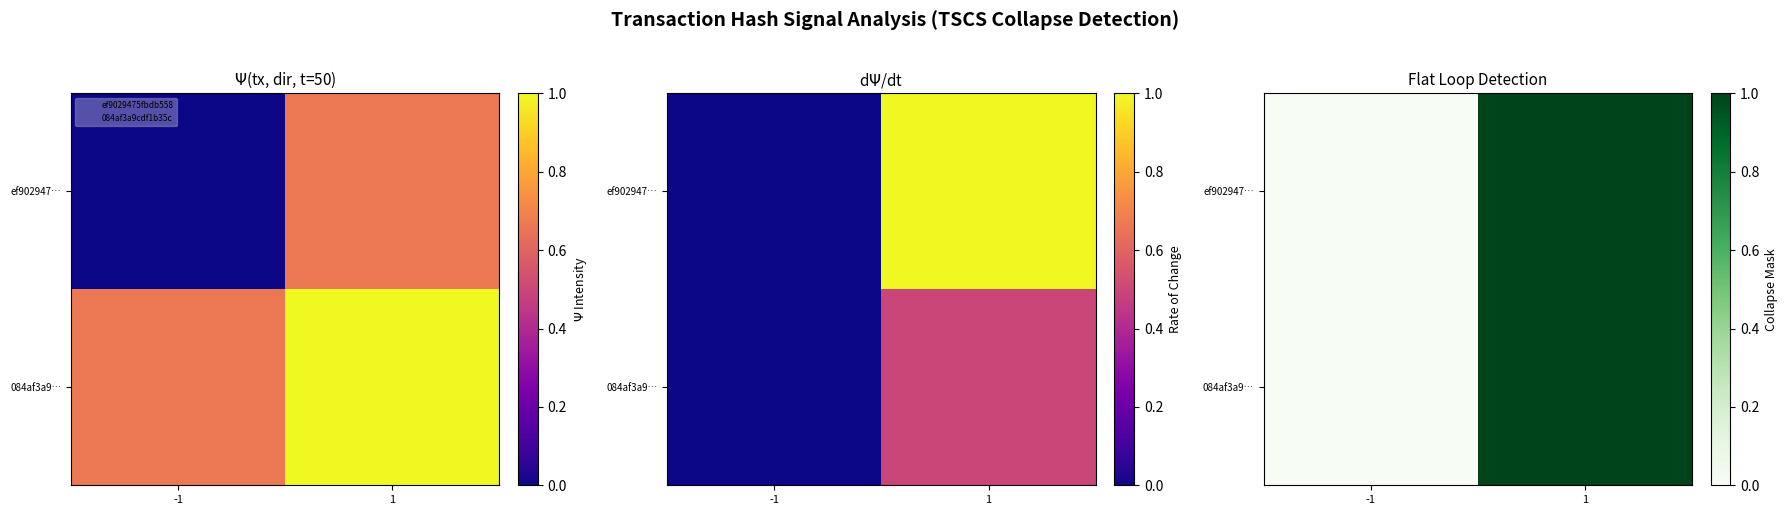

Where is 084af3a9… nearest to the value 0?

-1